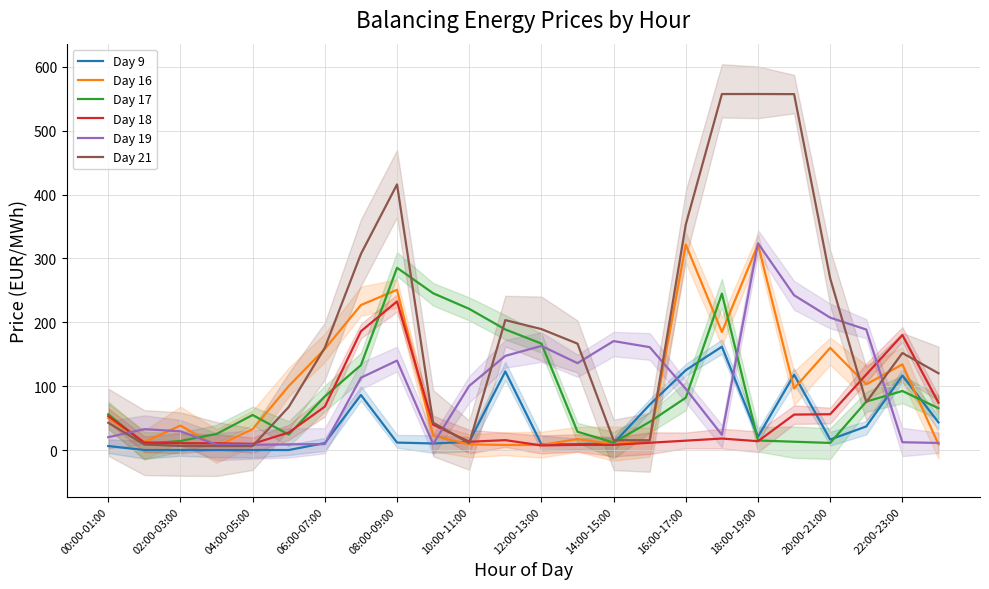

What are all the series names shown in the legend?

col_9 (Day9), col_16 (Day16), col_17 (Day17), col_18 (Day18), col_19 (Day19), col_21 (Day21)